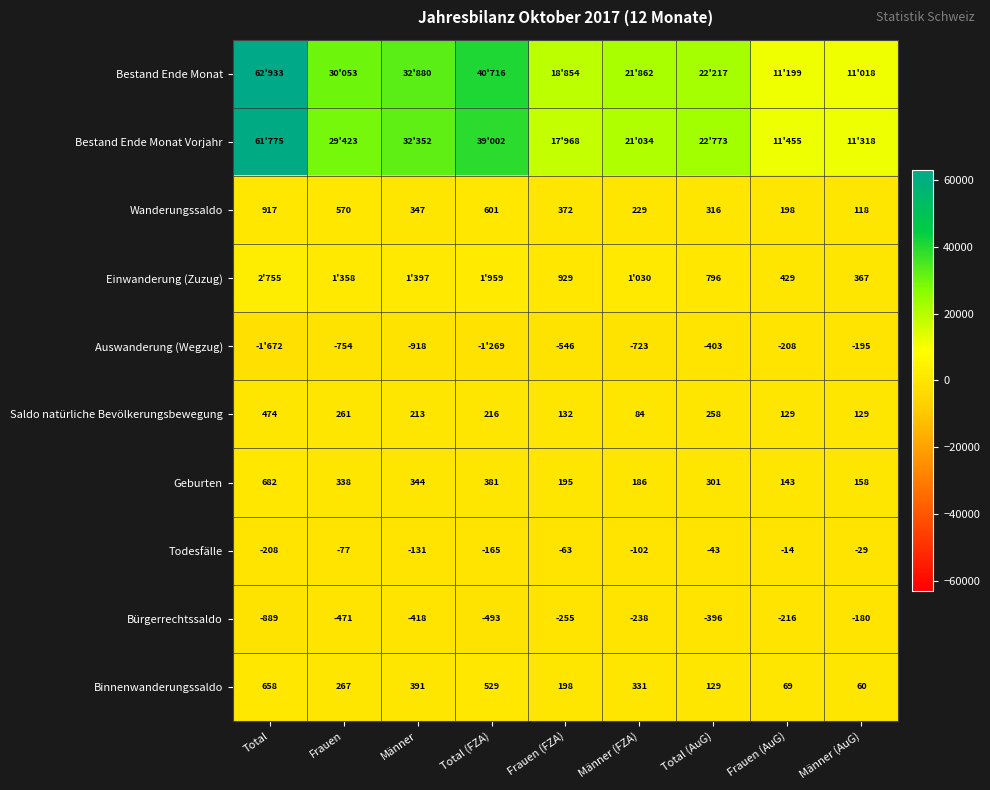

At which label does Wanderungssaldo reach its peak?

Total